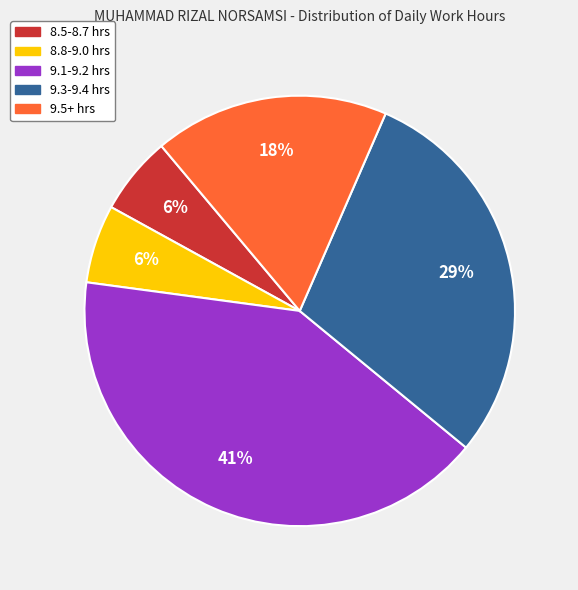

To the nearest percent, what is the difference between the largest and smallest slice percentages?

35%